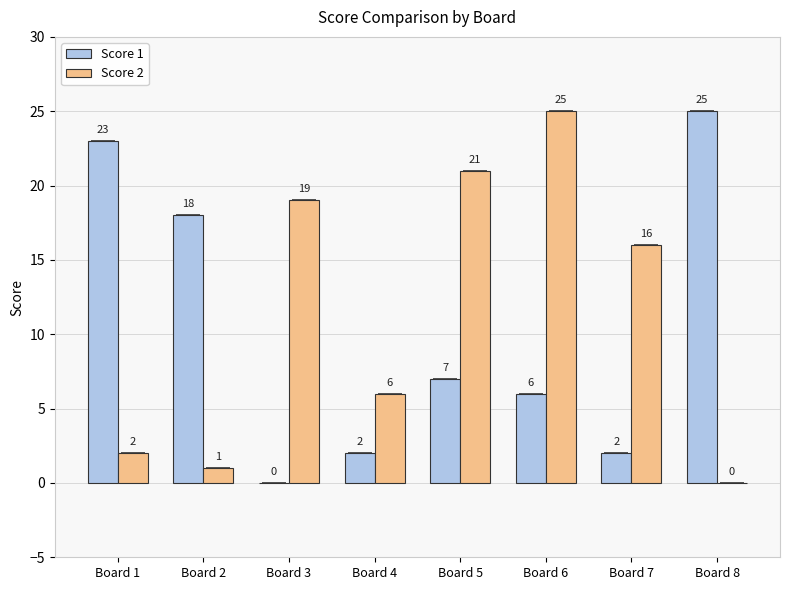

Reading left to right, what are all the values shown in this chart?

Score 1: 23	18	0	2	7	6	2	25
Score 2: 2	1	19	6	21	25	16	0